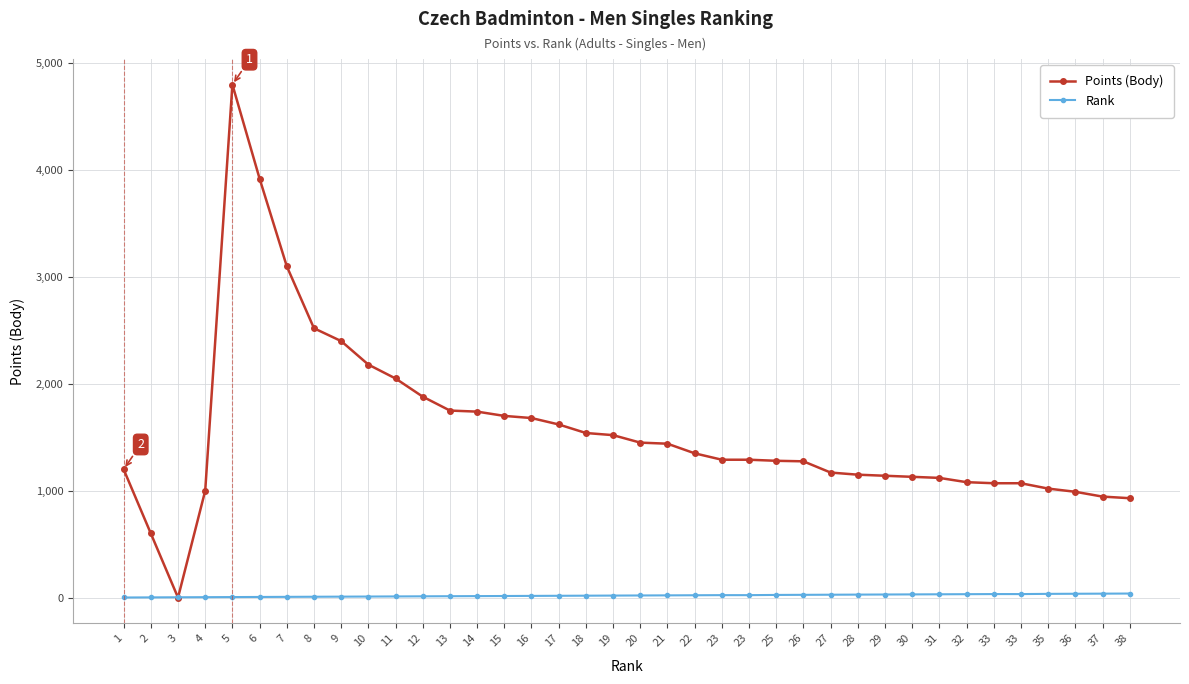

The Rank series shows 3 at 9. True or false?

False